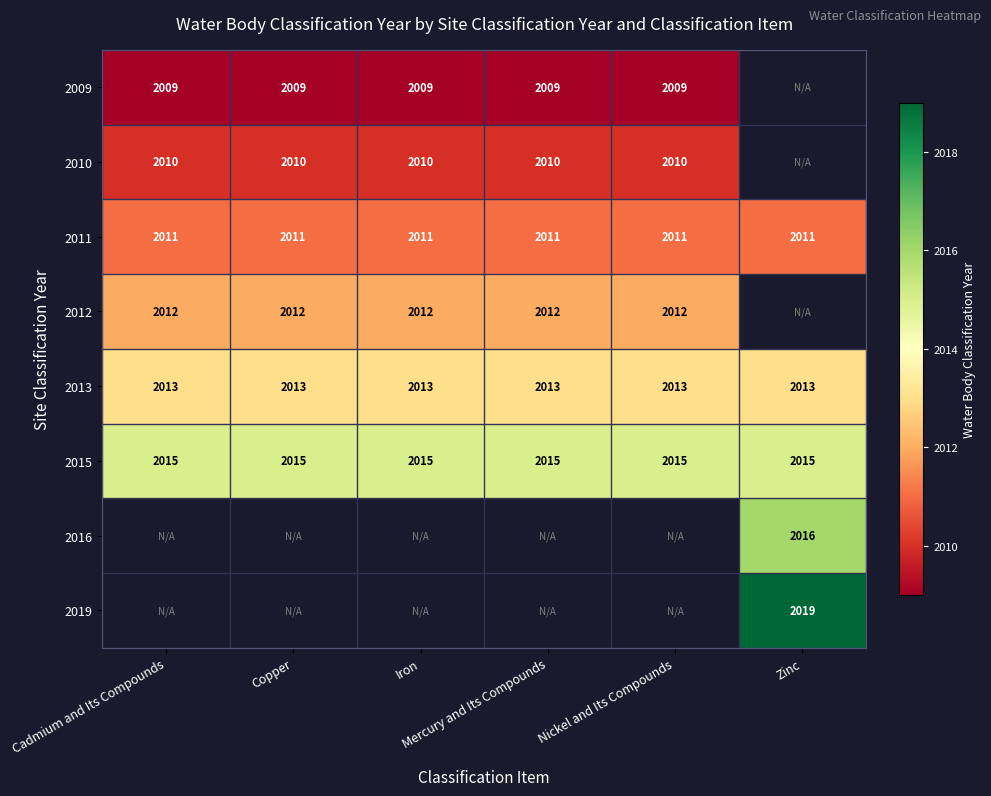

Between Zinc and Mercury and Its Compounds, which is larger?

Mercury and Its Compounds